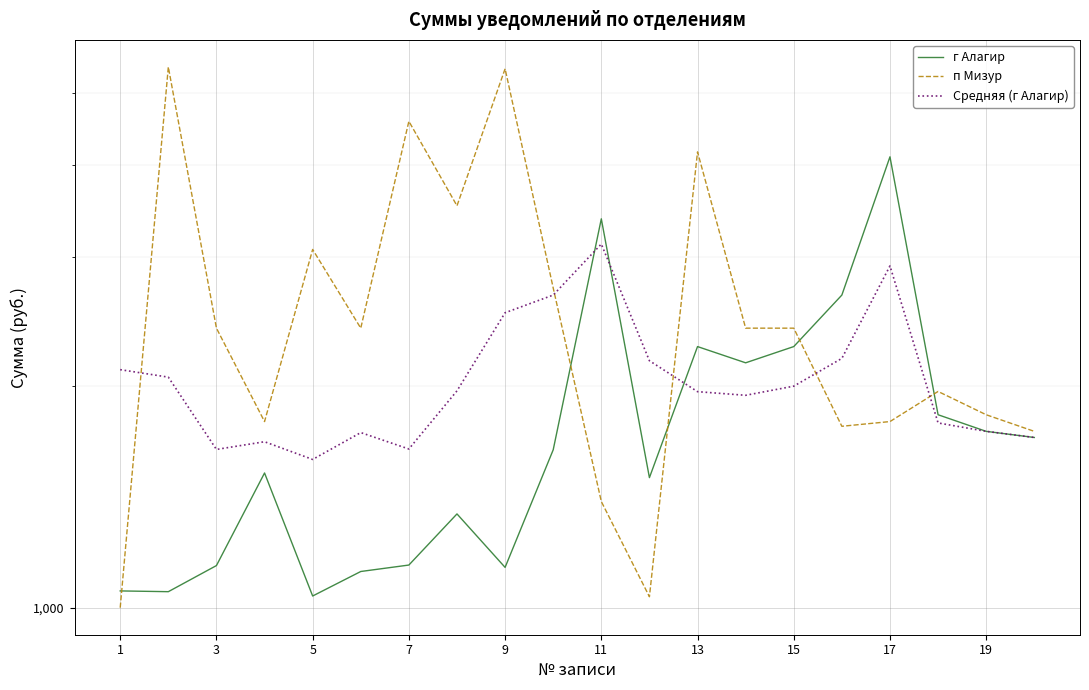

At 15, list the series in order from smallest to largest.

Средняя (г Алагир), г Алагир, п Мизур